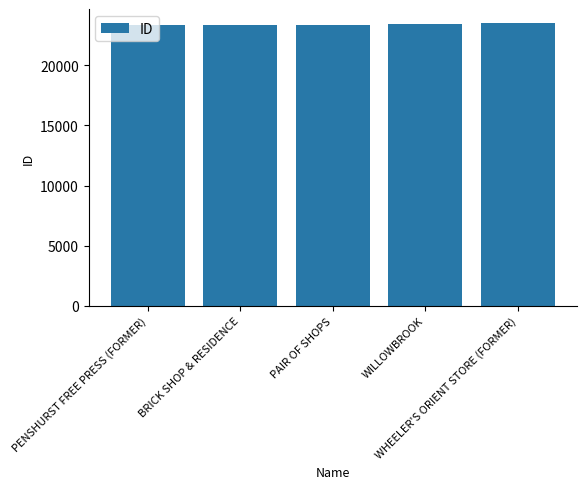

What is the value of the 4th bar from the left?

23458